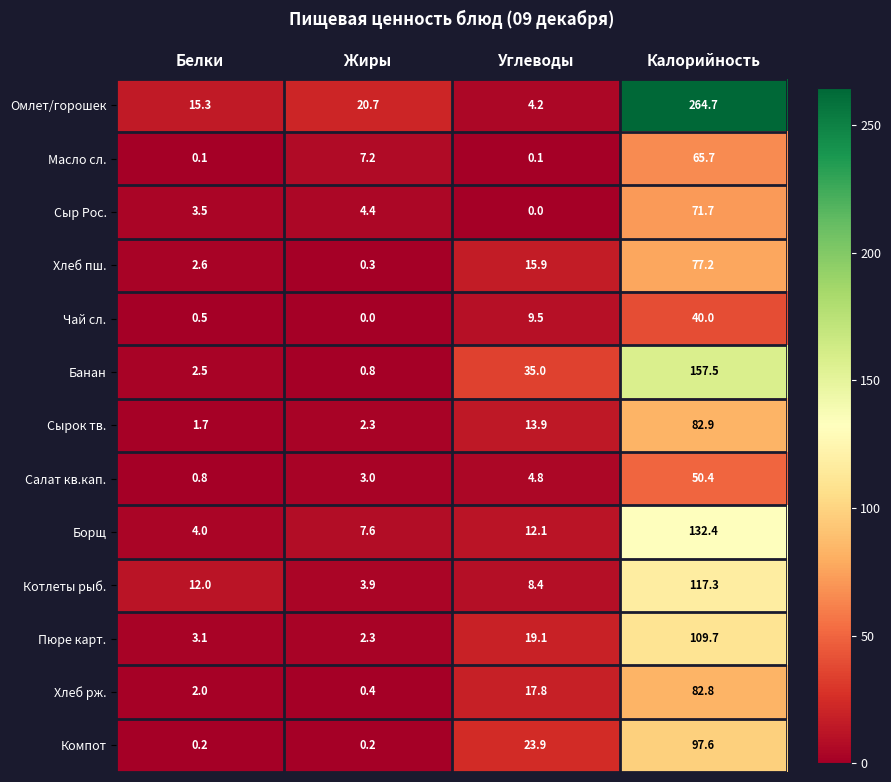

What is the sum of all Компот values?

121.9